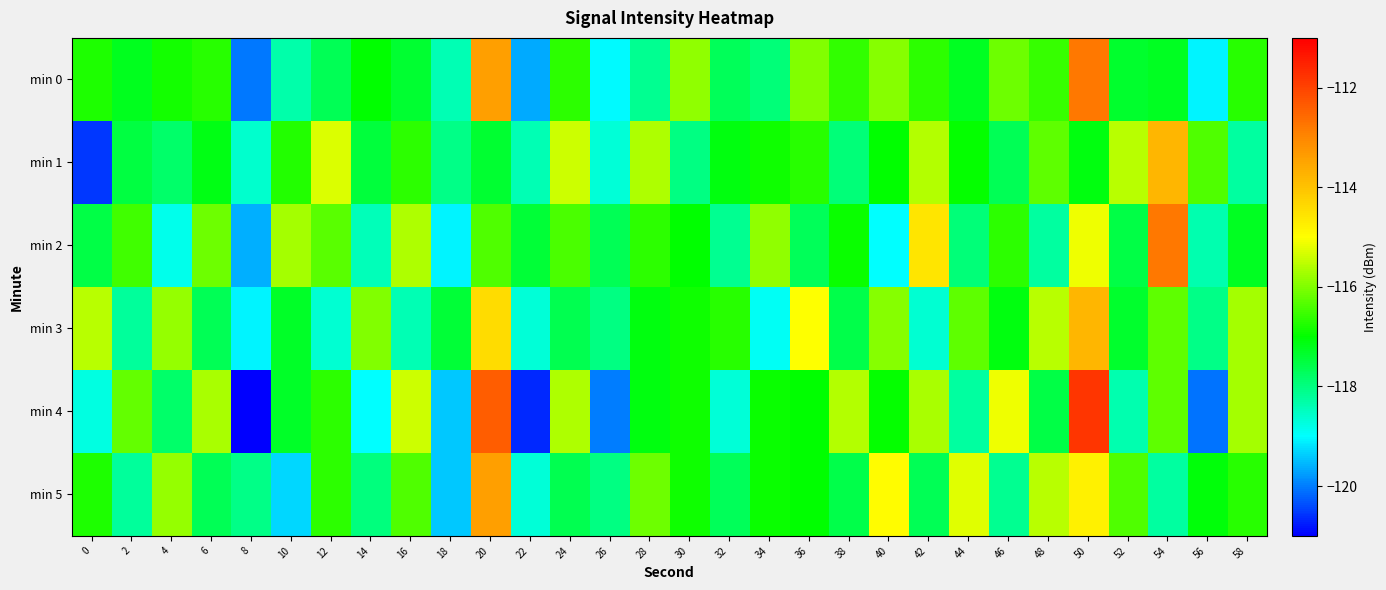

Reading right to left, list all the values displayed in this chart.

min 0: 58=-116.7	56=-119.1	54=-117.3	52=-117.4	50=-112.8	48=-116.6	46=-116.1	44=-117.3	42=-116.7	40=-116.0	38=-116.6	36=-116.0	34=-117.9	32=-117.7	30=-115.9	28=-118.1	26=-119.0	24=-116.6	22=-119.7	20=-113.4	18=-118.4	16=-117.4	14=-117.0	12=-117.7	10=-118.3	8=-120.1	6=-116.7	4=-116.8	2=-117.2	0=-116.8
min 1: 58=-118.3	56=-116.4	54=-113.8	52=-115.6	50=-117.1	48=-116.3	46=-117.7	44=-117.0	42=-115.6	40=-117.0	38=-117.9	36=-116.7	34=-116.9	32=-117.1	30=-118.0	28=-115.6	26=-118.7	24=-115.4	22=-118.4	20=-117.4	18=-118.1	16=-116.6	14=-117.5	12=-115.3	10=-116.7	8=-118.6	6=-117.2	4=-117.8	2=-117.5	0=-120.6
min 2: 58=-117.3	56=-118.4	54=-112.8	52=-117.6	50=-115.1	48=-118.3	46=-116.7	44=-118.0	42=-114.6	40=-119.0	38=-116.9	36=-117.7	34=-115.9	32=-118.1	30=-117.0	28=-116.6	26=-117.7	24=-116.4	22=-117.4	20=-116.4	18=-119.1	16=-115.6	14=-118.5	12=-116.3	10=-115.7	8=-119.6	6=-116.2	4=-118.8	2=-116.5	0=-117.6
min 3: 58=-115.7	56=-118.1	54=-116.3	52=-117.4	50=-113.8	48=-115.6	46=-117.1	44=-116.3	42=-118.7	40=-116.0	38=-117.6	36=-115.0	34=-118.9	32=-116.7	30=-116.9	28=-117.1	26=-118.0	24=-117.6	22=-118.7	20=-114.4	18=-117.4	16=-118.4	14=-116.0	12=-118.7	10=-117.3	8=-119.1	6=-117.7	4=-115.8	2=-118.2	0=-115.6
min 4: 58=-115.7	56=-120.1	54=-116.3	52=-118.4	50=-111.8	48=-117.6	46=-115.1	44=-118.3	42=-115.7	40=-117.0	38=-115.6	36=-117.0	34=-116.9	32=-118.7	30=-116.9	28=-117.1	26=-120.0	24=-115.6	22=-120.7	20=-112.4	18=-119.4	16=-115.4	14=-119.0	12=-116.7	10=-117.3	8=-121.1	6=-115.7	4=-117.8	2=-116.2	0=-118.8
min 5: 58=-116.7	56=-117.1	54=-118.3	52=-116.4	50=-114.8	48=-115.6	46=-118.1	44=-115.3	42=-117.7	40=-115.0	38=-117.6	36=-117.0	34=-116.9	32=-117.7	30=-116.9	28=-116.1	26=-118.0	24=-117.6	22=-118.7	20=-113.4	18=-119.4	16=-116.4	14=-118.0	12=-116.7	10=-119.3	8=-118.1	6=-117.7	4=-115.8	2=-118.2	0=-116.8